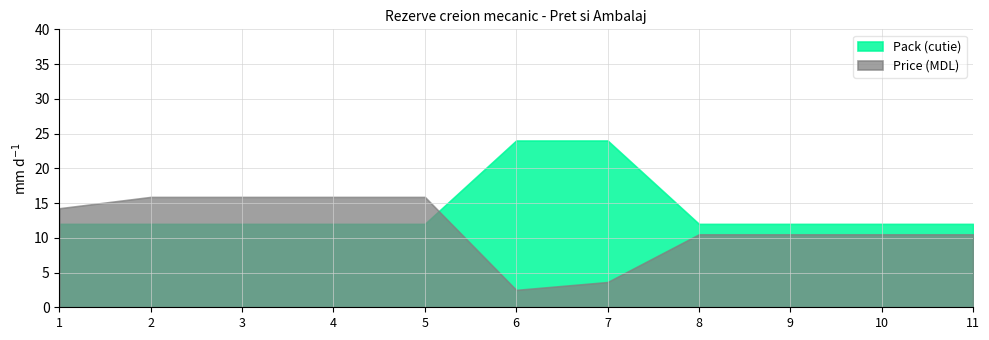

Which category has the highest value in the Pack (cutie) series?

6